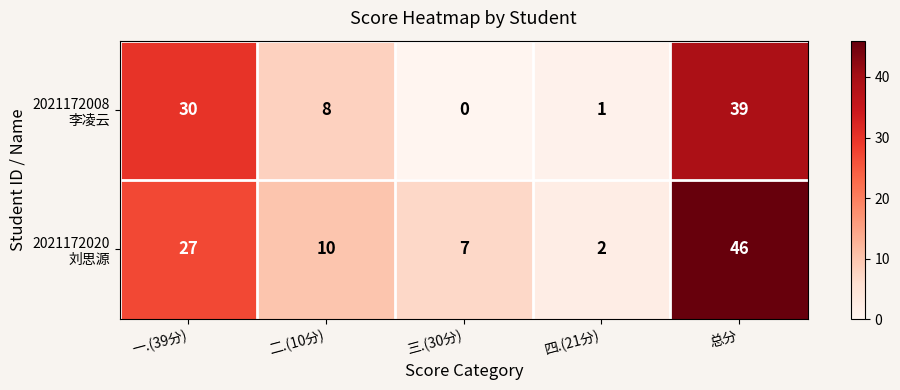

What is the total value across all series at 总分?

85